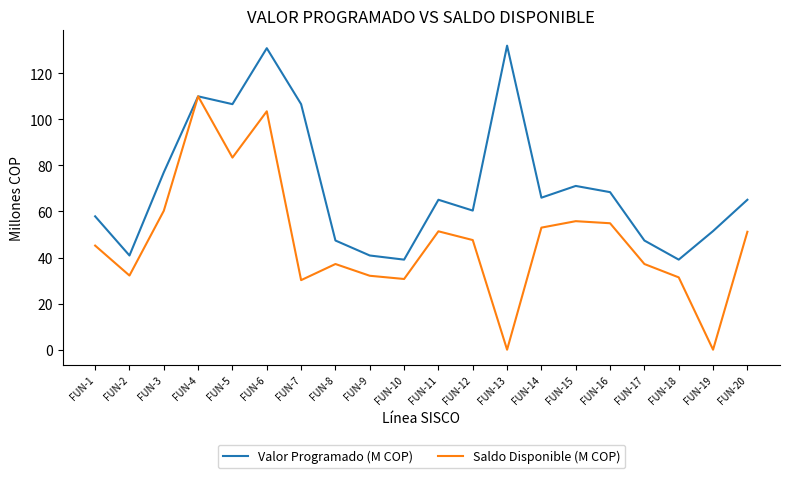

In Valor Programado (M COP), how many points are higher than both neighbors (excluding endpoints)?

5